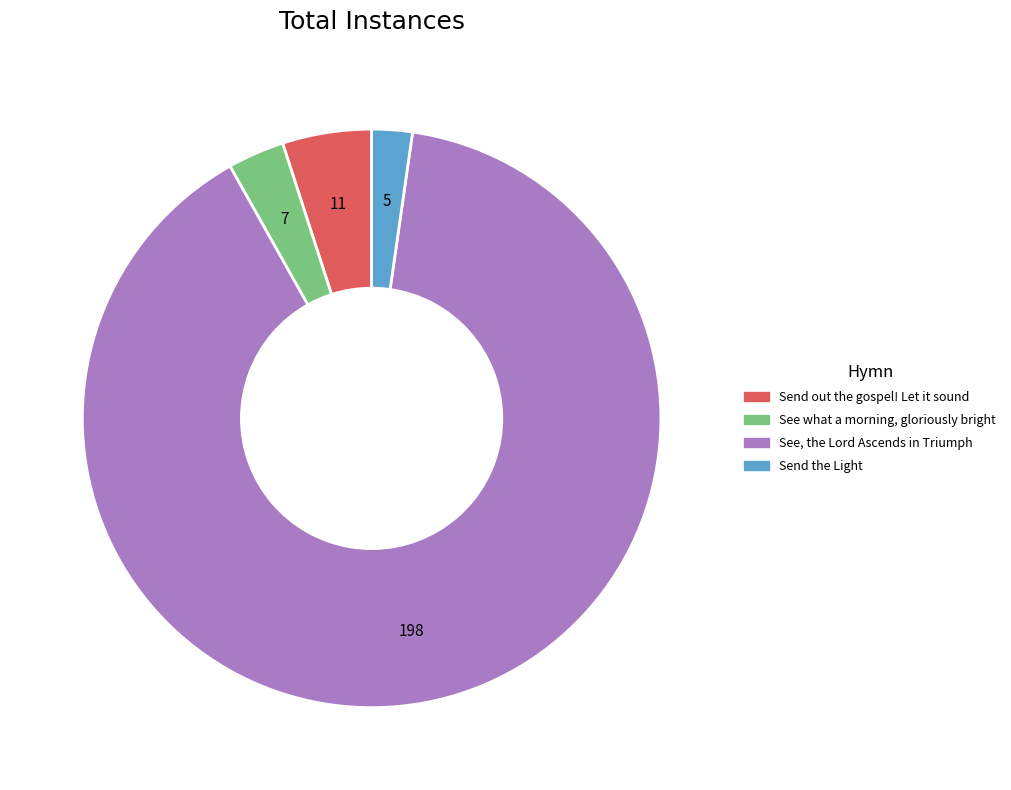

What is the largest slice in the pie chart?

See, the Lord Ascends in Triumph